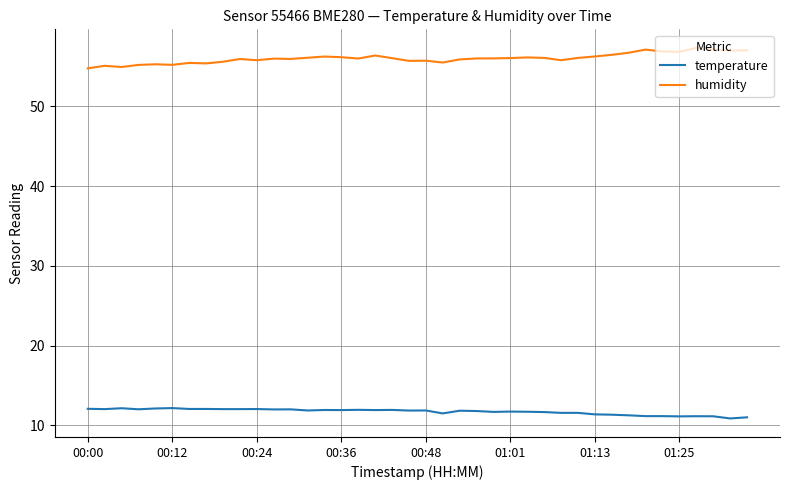

Which series has the largest total across all categories?

humidity